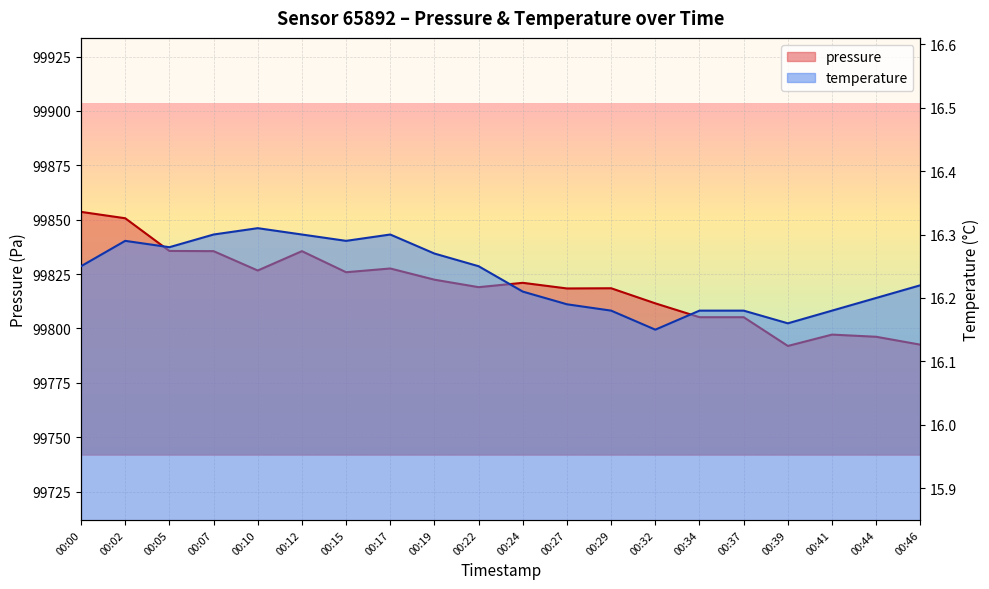

True or false: temperature and pressure intersect in this chart.

False